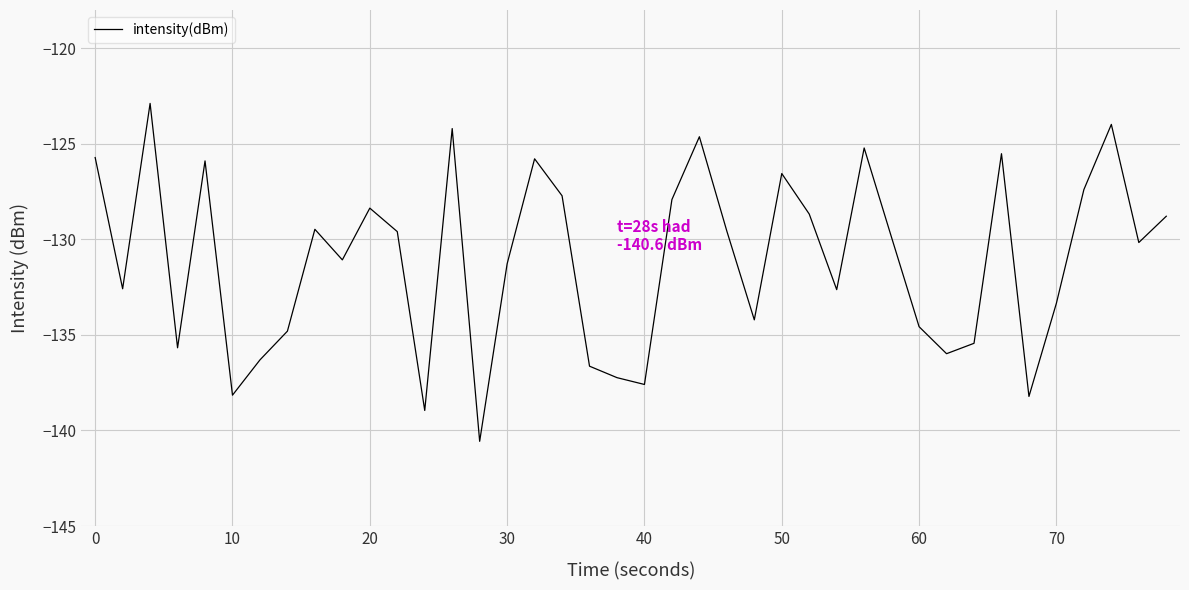

How many interior local peaks (higher than both neighbors) does the data have?

11